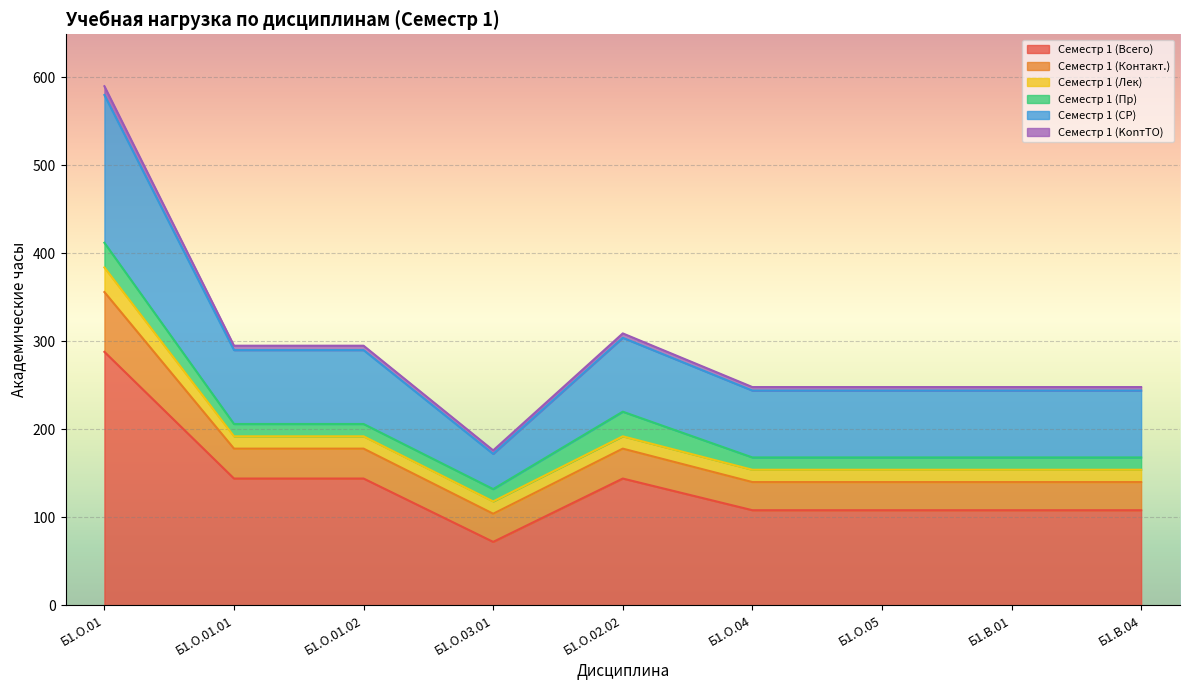

Which category has the highest value across all series?

Б1.О.01